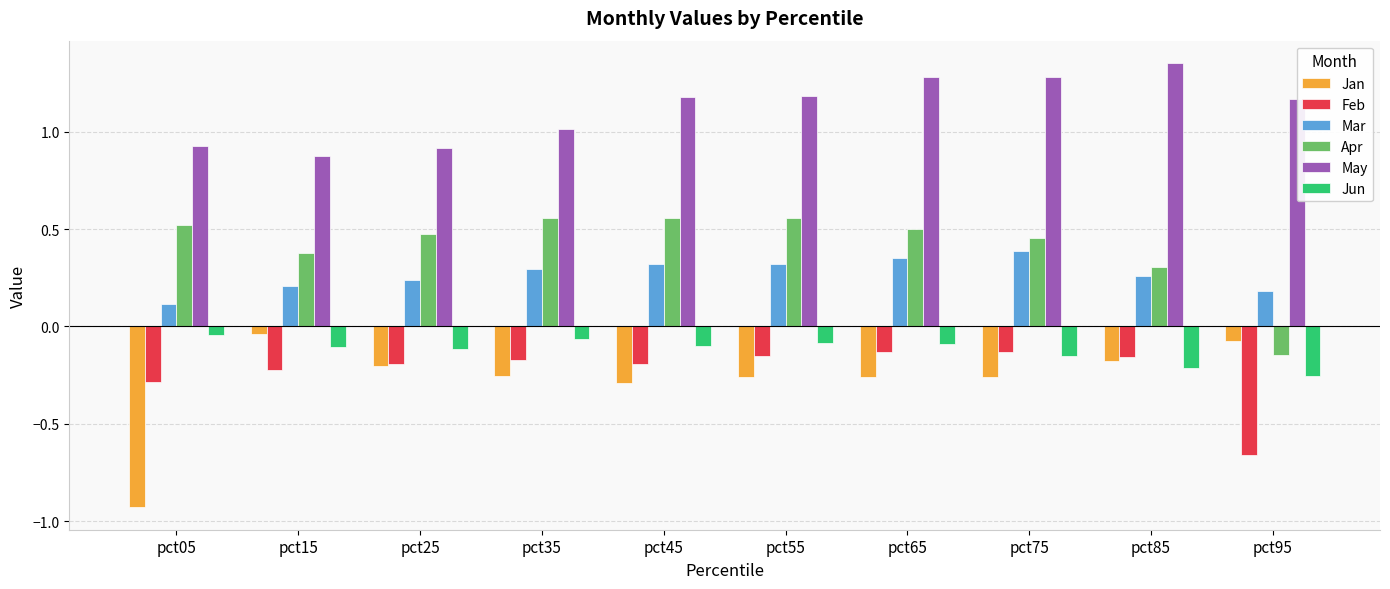

What is the sum of all Mar values?

2.7